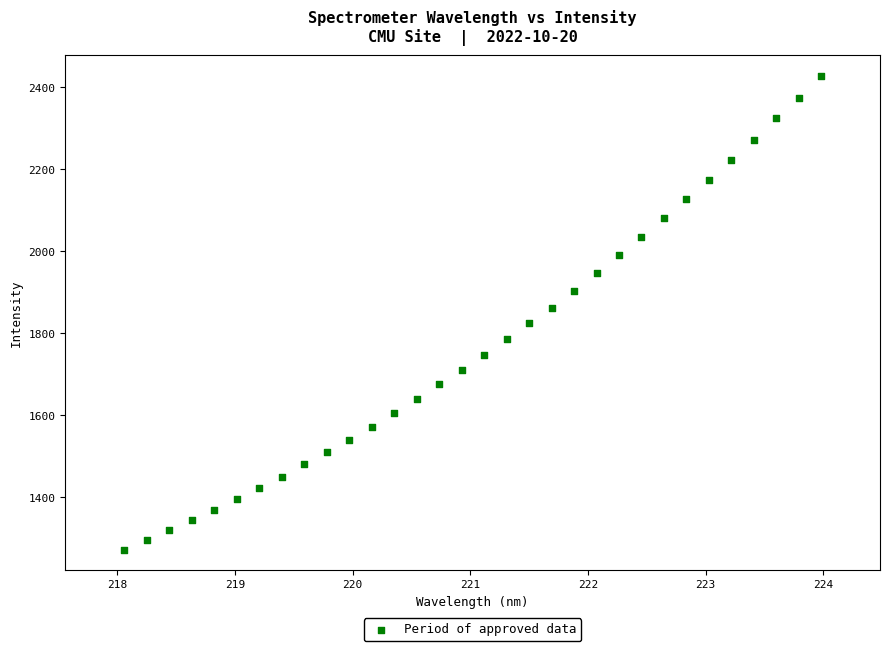

What is the range of X values (max minus min)?

5.9